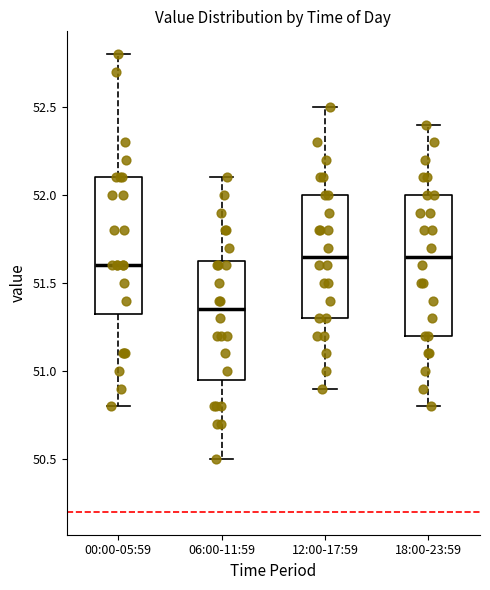

Reading left to right, read every box against the y-axis: the position of its median line, the range the box covers, and the ends of its whiskers. The values are not printed on the chart, so give them approximately, as read against the axis.

00:00-05:59: median 51.60, box 51.35 to 52.10, whiskers 50.80 to 52.80
06:00-11:59: median 51.35, box 50.95 to 51.65, whiskers 50.50 to 52.10
12:00-17:59: median 51.65, box 51.30 to 52.00, whiskers 50.90 to 52.50
18:00-23:59: median 51.65, box 51.20 to 52.00, whiskers 50.80 to 52.40